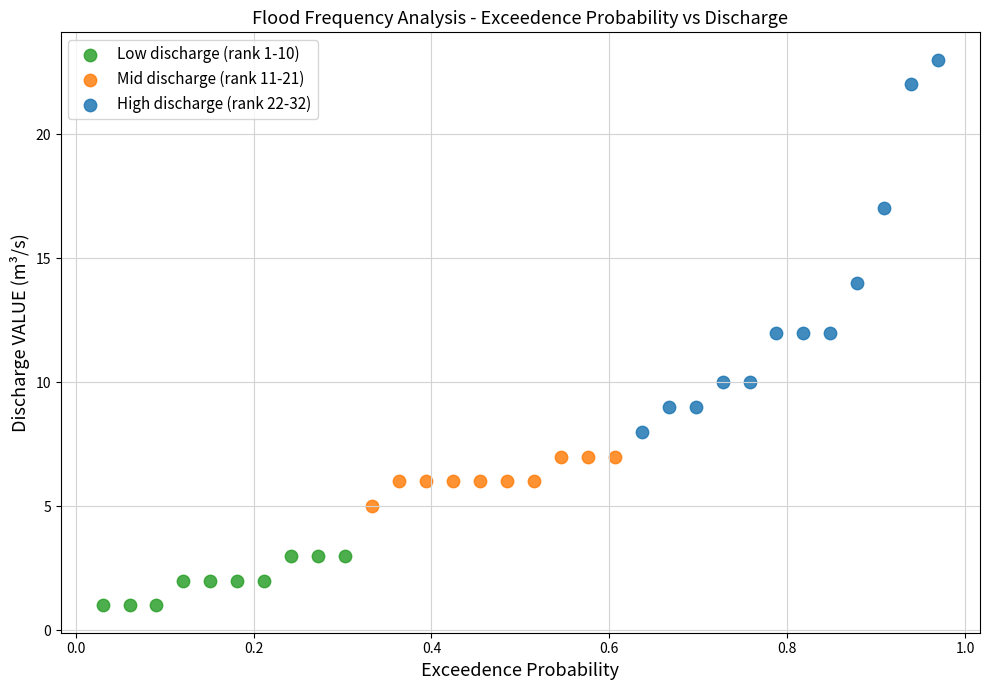

Which series has the largest Y range (max minus min)?

High discharge (rank 22-32)